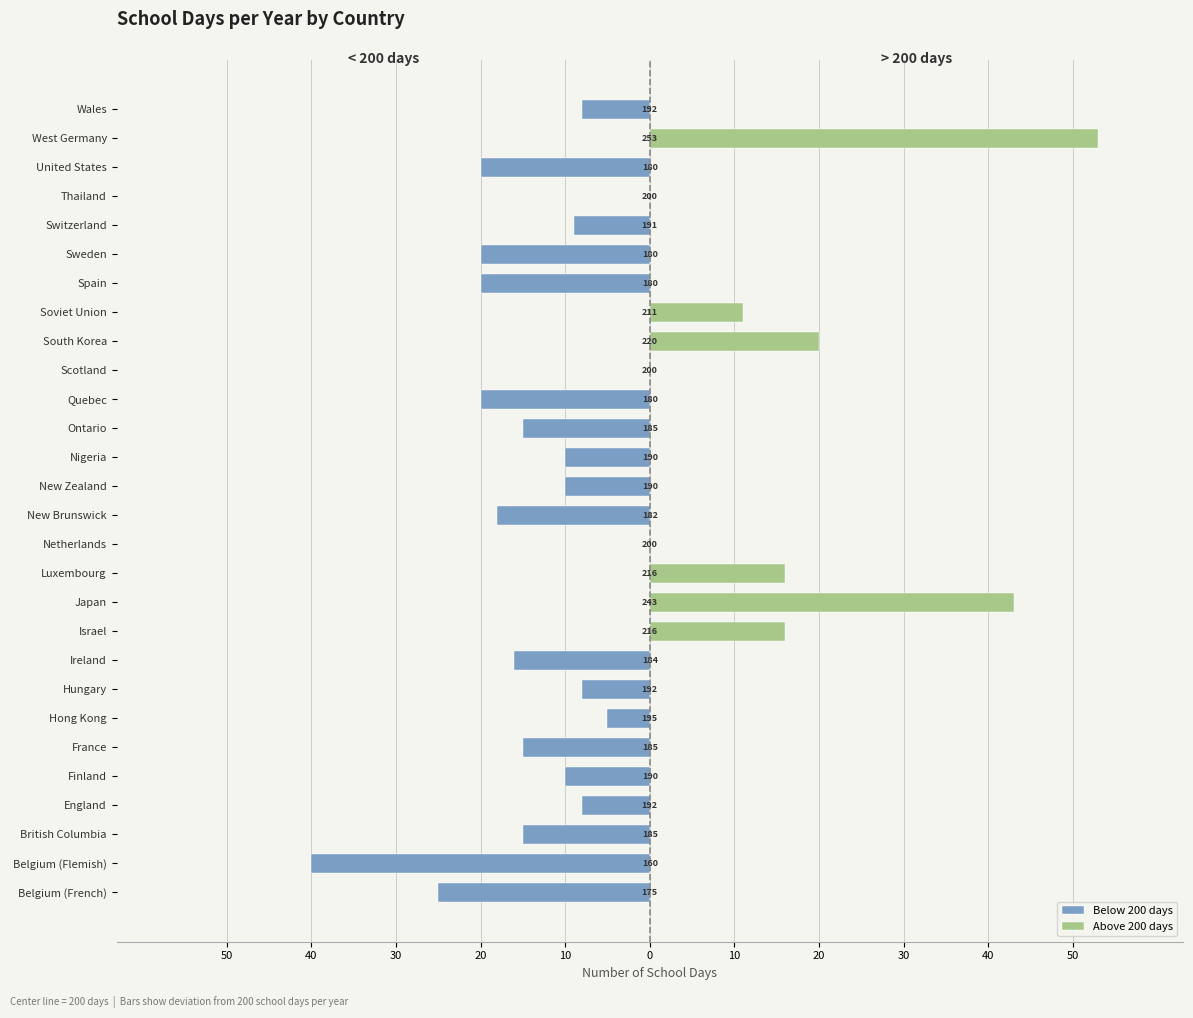

Does the chart contain any negative values?

Yes